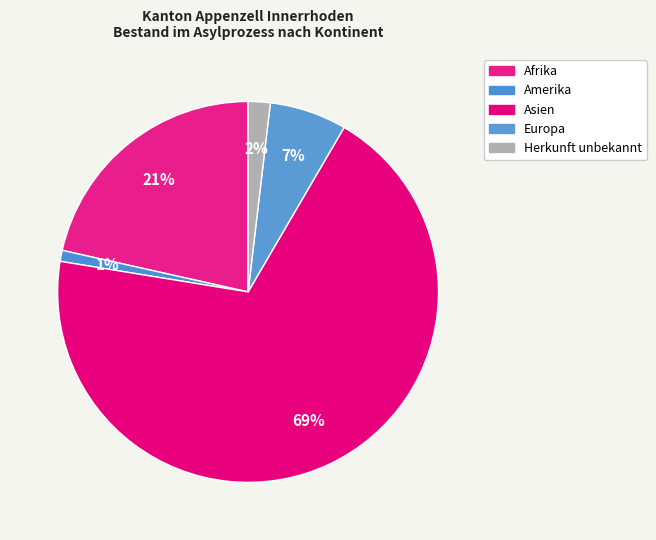

What is the smallest slice in the pie chart?

Amerika